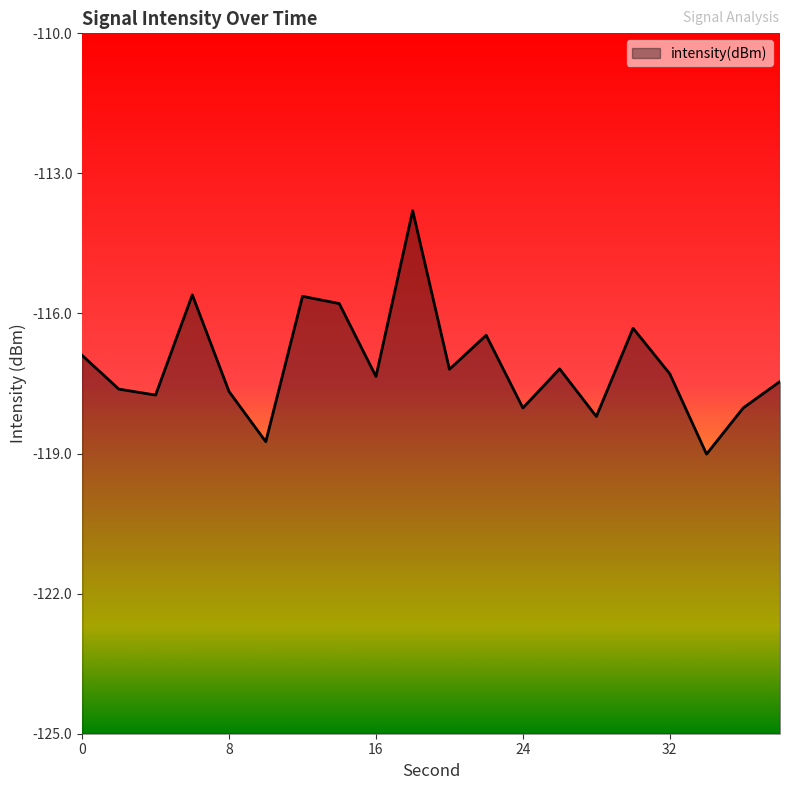

Reading left to right, transcribe all the data shown in this chart.

-116.9	-117.6	-117.7	-115.6	-117.7	-118.7	-115.6	-115.8	-117.3	-113.8	-117.2	-116.5	-118.0	-117.2	-118.2	-116.3	-117.3	-119.0	-118.0	-117.5